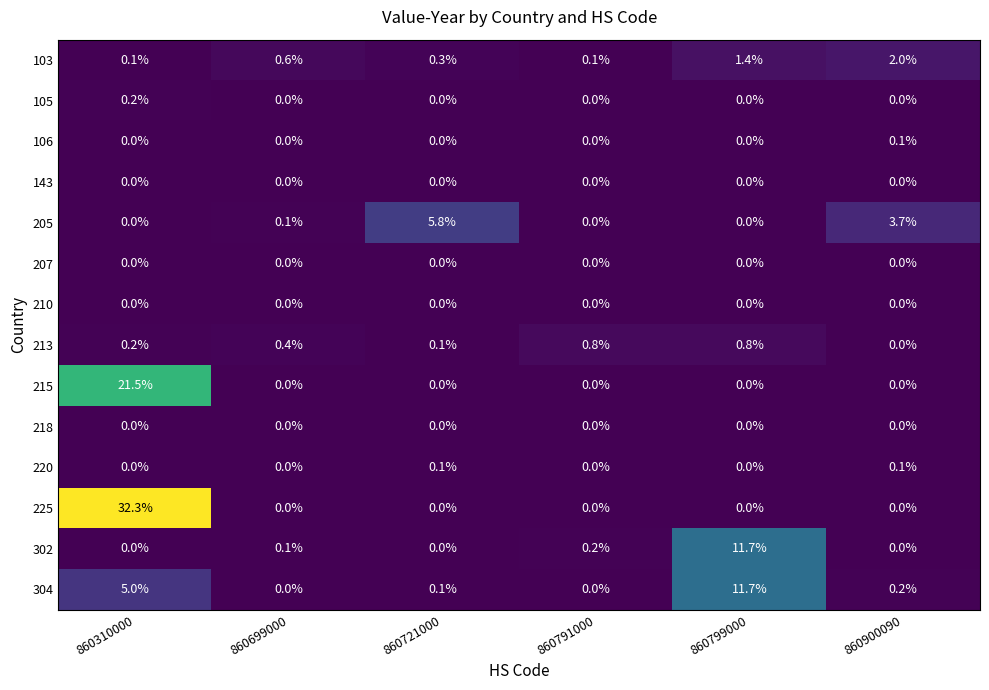

What is the maximum value shown in the chart?

32.3